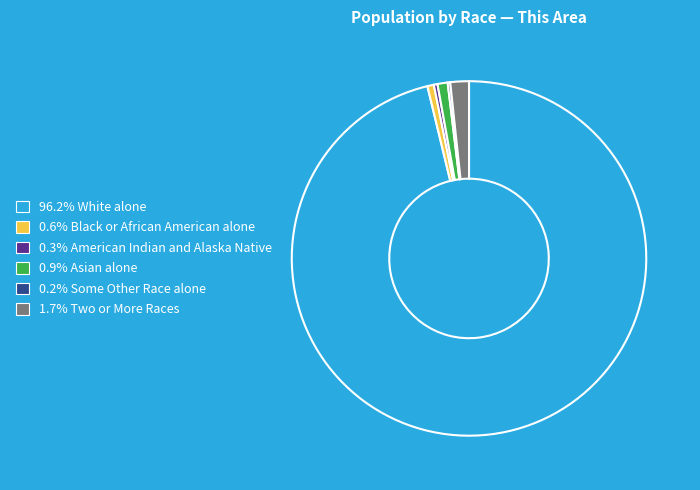

Is there a majority slice in this chart?

Yes